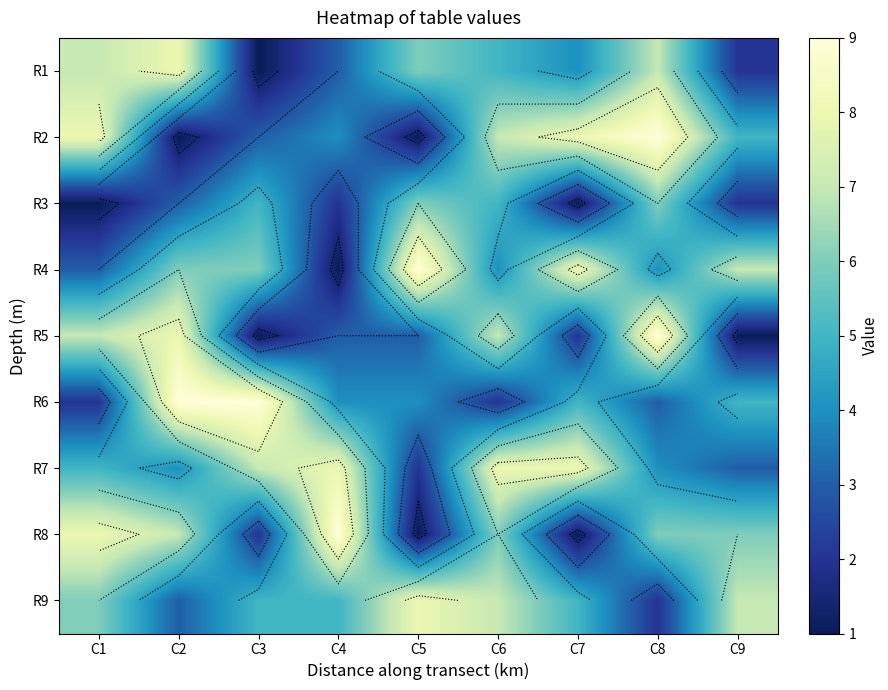

The value of R5 at C8 is 2. True or false?

False